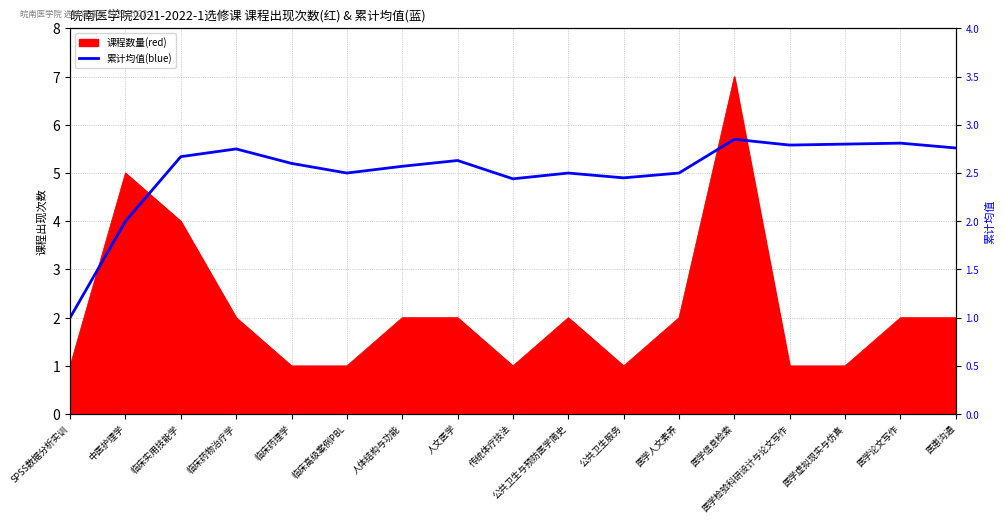

At which category does the chart reach its peak across all series?

医学信息检索